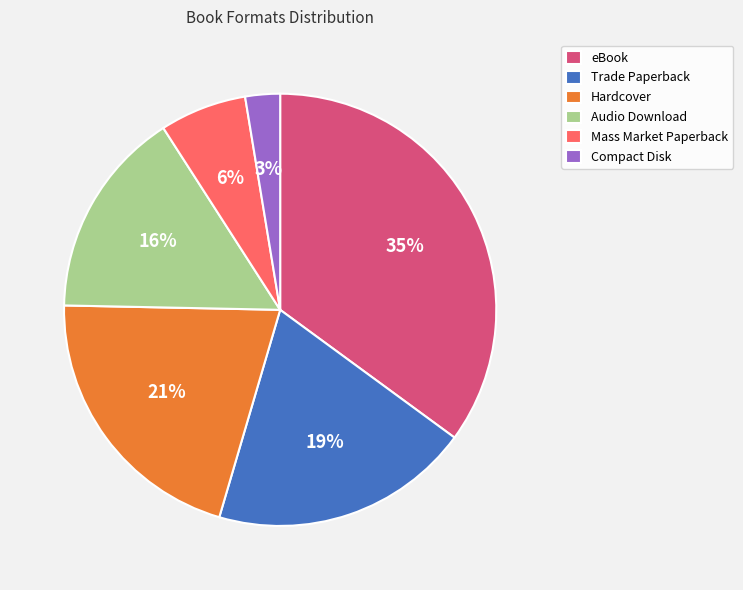

Is it true that Mass Market Paperback is 1% of the pie?

False